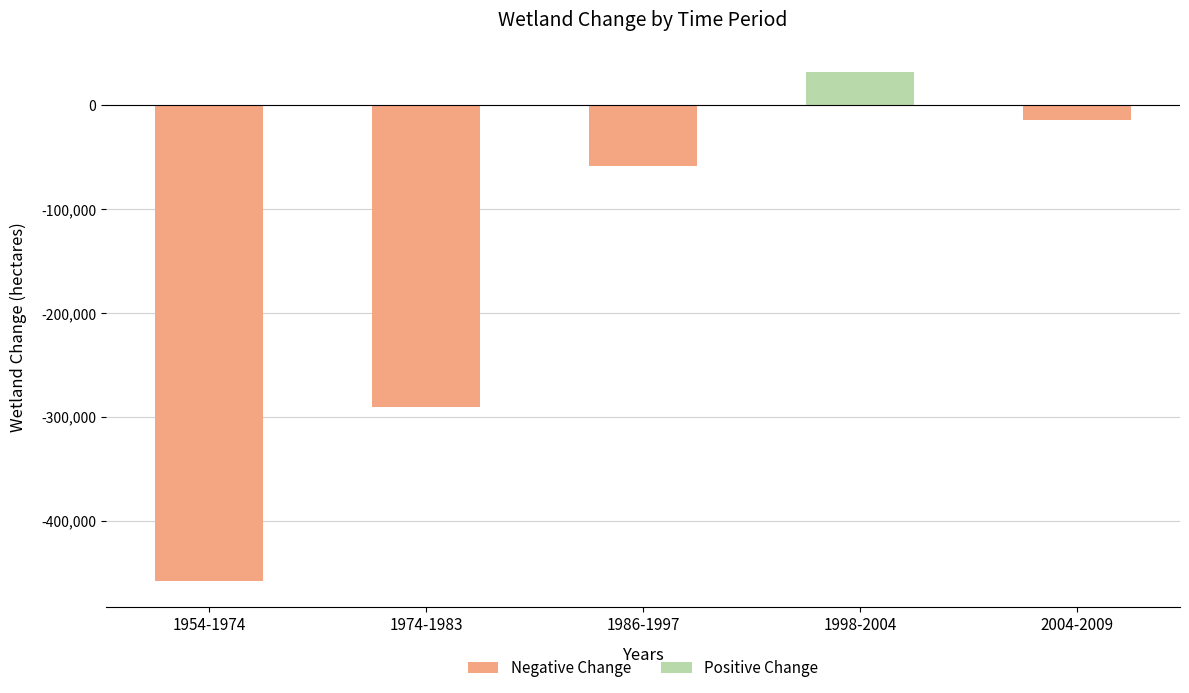

What is the value of the 3rd bar from the left?

-58550